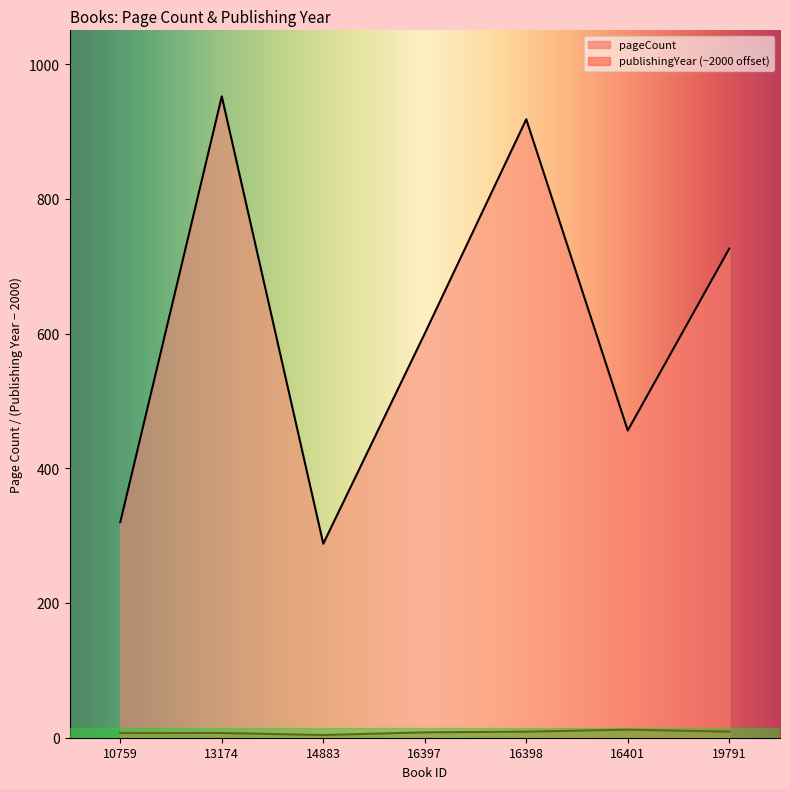

At which category does publishingYear reach its first local peak?

13174